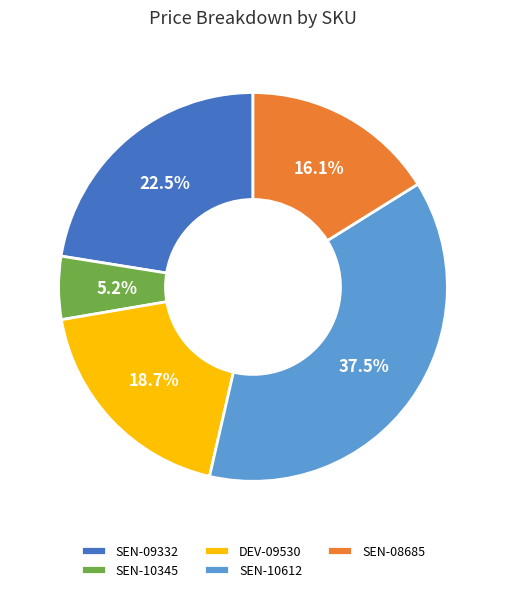

Count the number of slices in the pie.

5